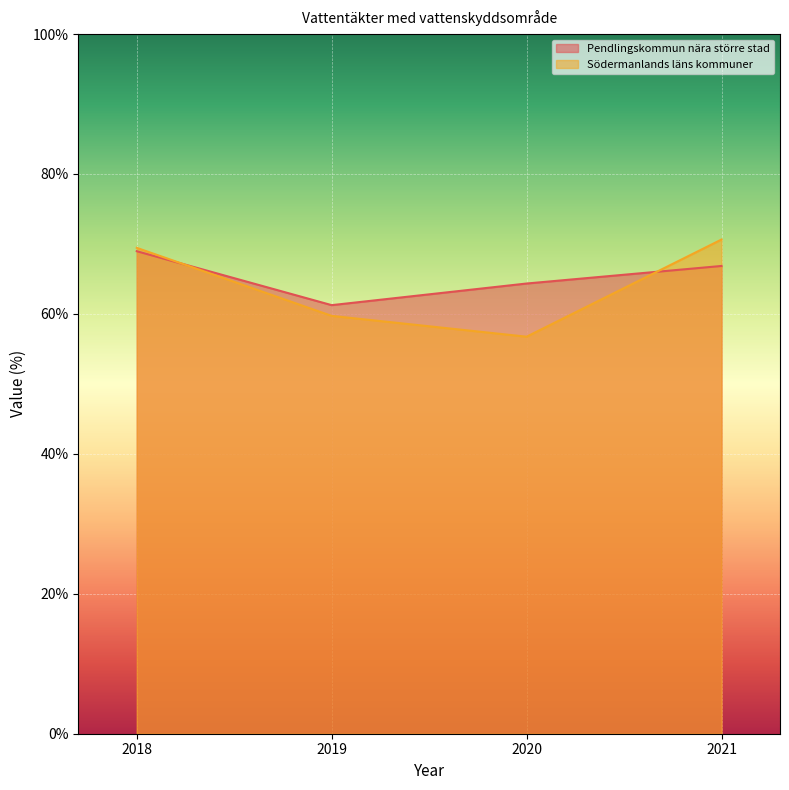

List the series in order of their overall mean, highest first.

Pendlingskommun nära större stad, Södermanlands läns kommuner